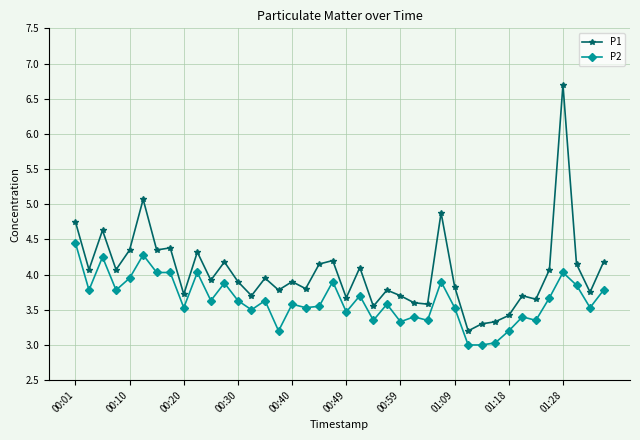

What is the value of the P2 point at the 5th from the left?

4.0